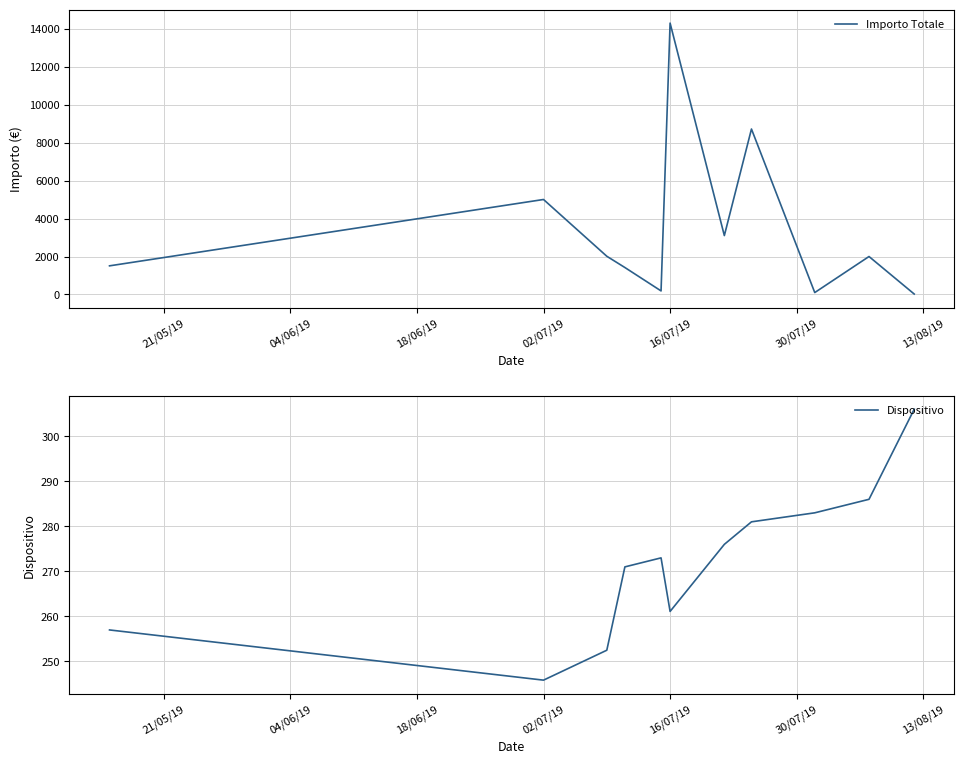

How many times do Importo Totale and Dispositivo cross each other?

5